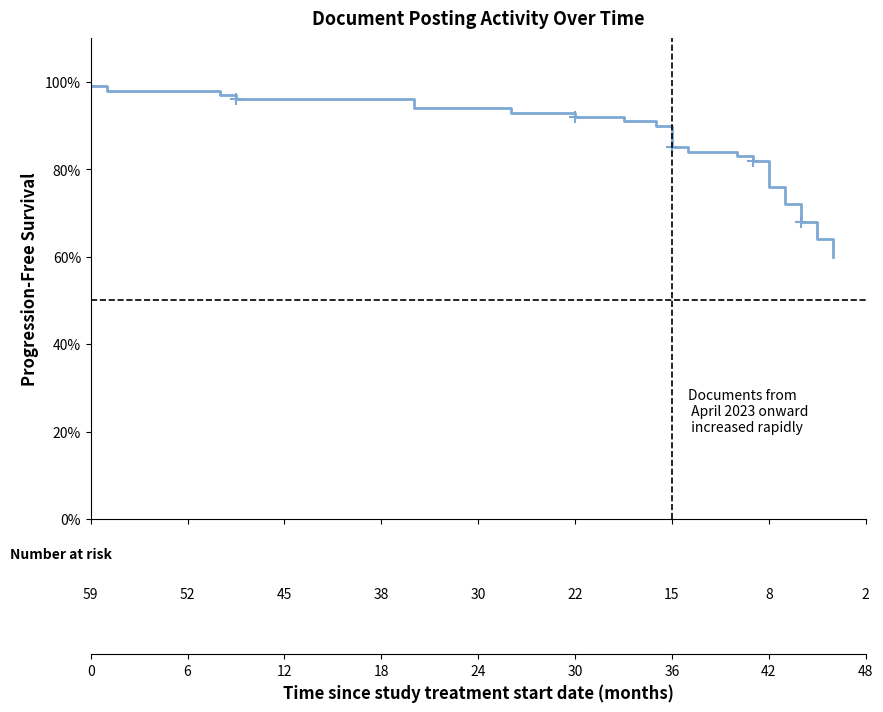

What is the average value?

85